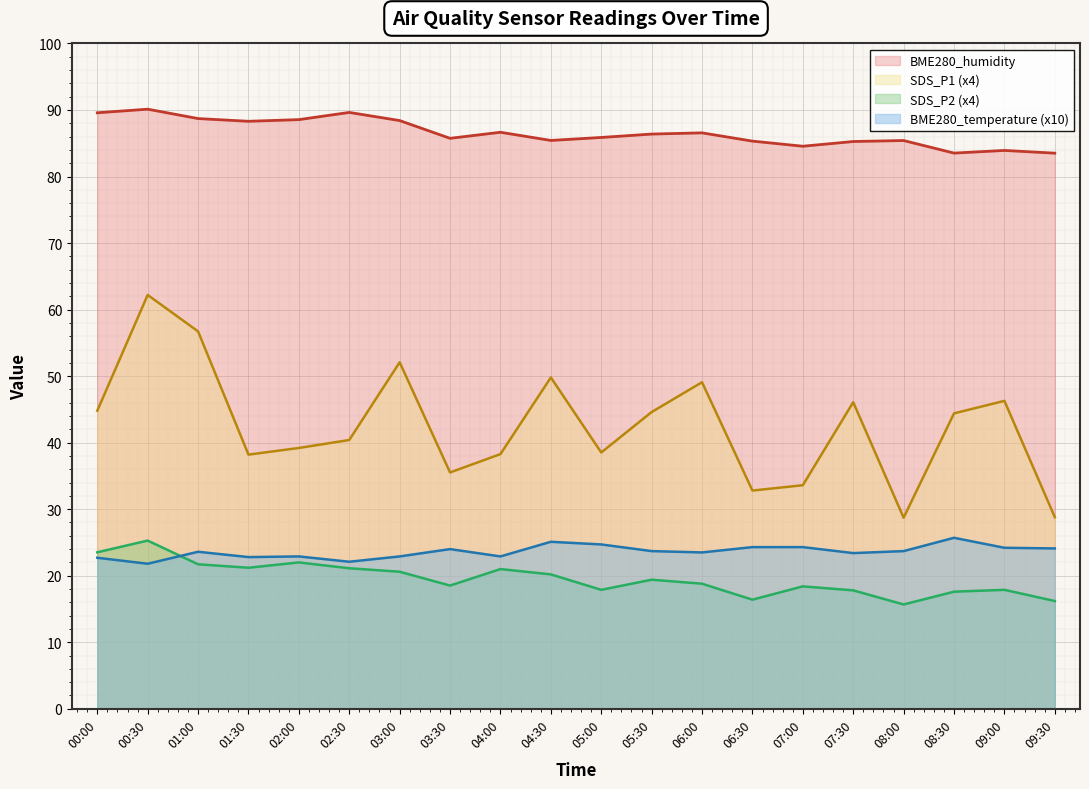

At which category is the sum across all series the highest?

00:30